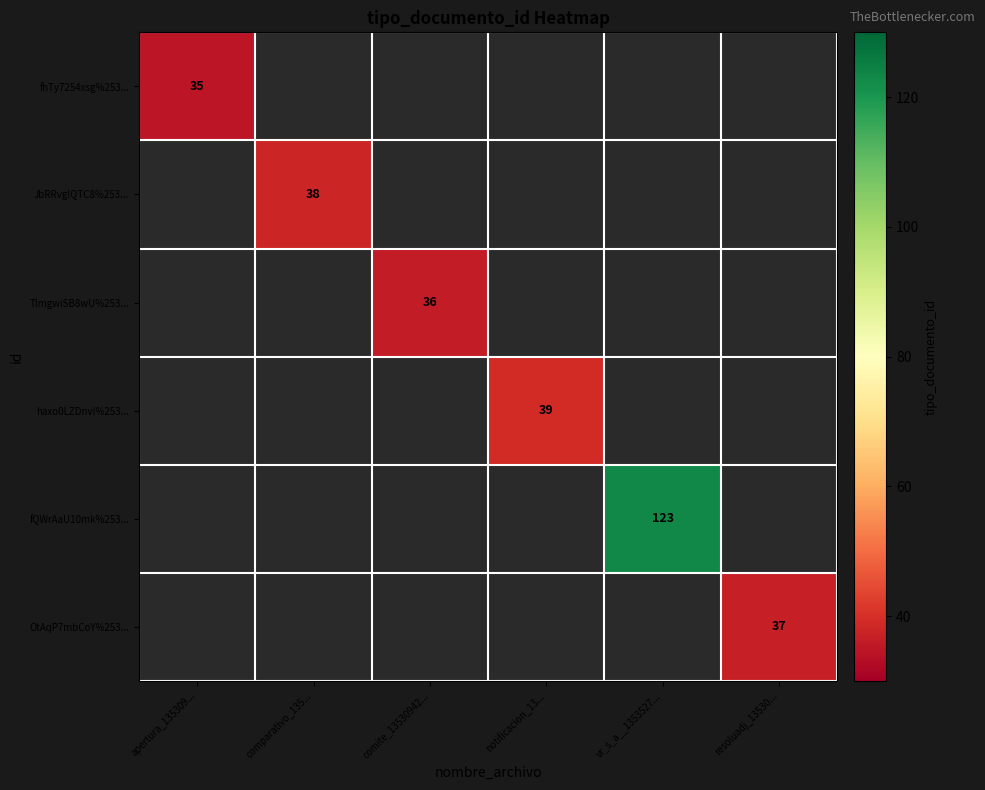

Is it true that OtAqP7mbCoY%253... equals 64 at resoluadj_13530...?

False